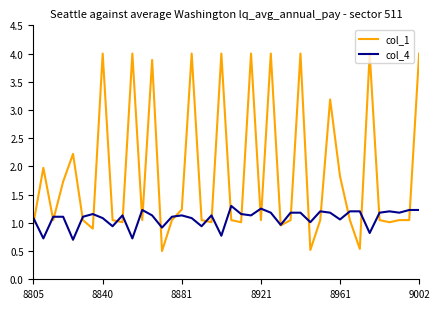

Which series has the widest spread of values?

col_1